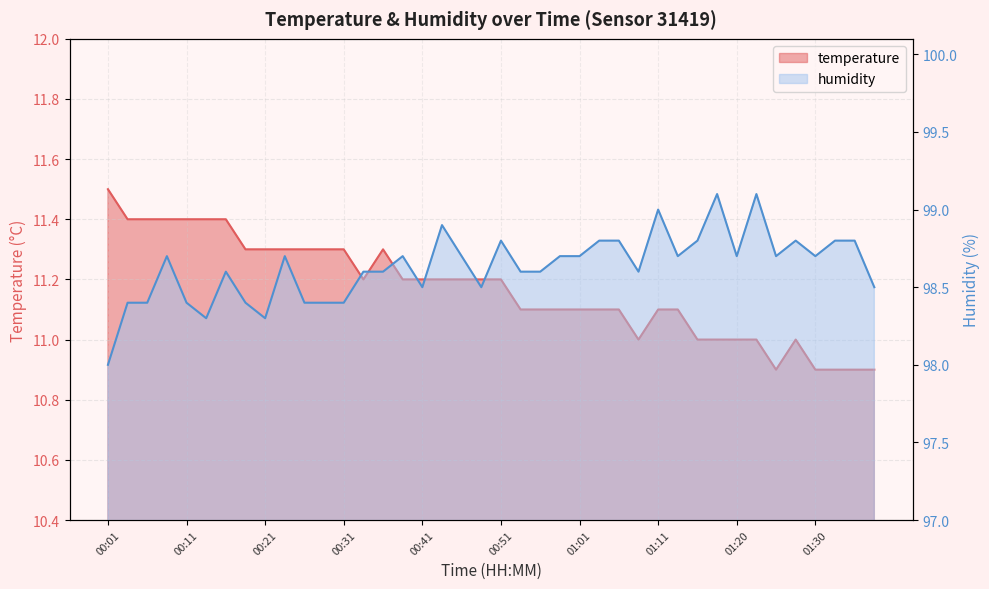

Reading left to right, extract all data points from this chart.

temperature: 00:01=11.5	00:04=11.4	00:06=11.4	00:09=11.4	00:11=11.4	00:14=11.4	00:16=11.4	00:19=11.3	00:21=11.3	00:24=11.3	00:26=11.3	00:29=11.3	00:31=11.3	00:34=11.2	00:36=11.3	00:38=11.2	00:41=11.2	00:43=11.2	00:46=11.2	00:48=11.2	00:51=11.2	00:53=11.1	00:56=11.1	00:58=11.1	01:01=11.1	01:03=11.1	01:06=11.1	01:08=11.0	01:11=11.1	01:13=11.1	01:16=11.0	01:18=11.0	01:20=11.0	01:23=11.0	01:25=10.9	01:28=11.0	01:30=10.9	01:33=10.9	01:35=10.9	01:38=10.9
humidity: 00:01=98.0	00:04=98.4	00:06=98.4	00:09=98.7	00:11=98.4	00:14=98.3	00:16=98.6	00:19=98.4	00:21=98.3	00:24=98.7	00:26=98.4	00:29=98.4	00:31=98.4	00:34=98.6	00:36=98.6	00:38=98.7	00:41=98.5	00:43=98.9	00:46=98.7	00:48=98.5	00:51=98.8	00:53=98.6	00:56=98.6	00:58=98.7	01:01=98.7	01:03=98.8	01:06=98.8	01:08=98.6	01:11=99.0	01:13=98.7	01:16=98.8	01:18=99.1	01:20=98.7	01:23=99.1	01:25=98.7	01:28=98.8	01:30=98.7	01:33=98.8	01:35=98.8	01:38=98.5